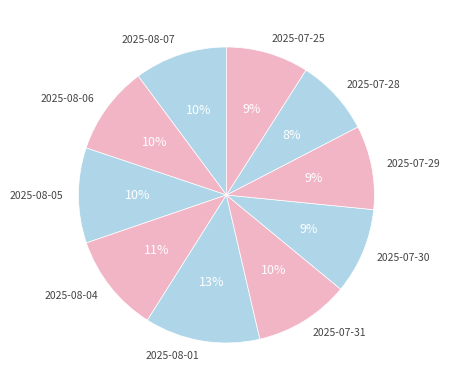

Which category has the biggest portion of the pie?

2025-08-01